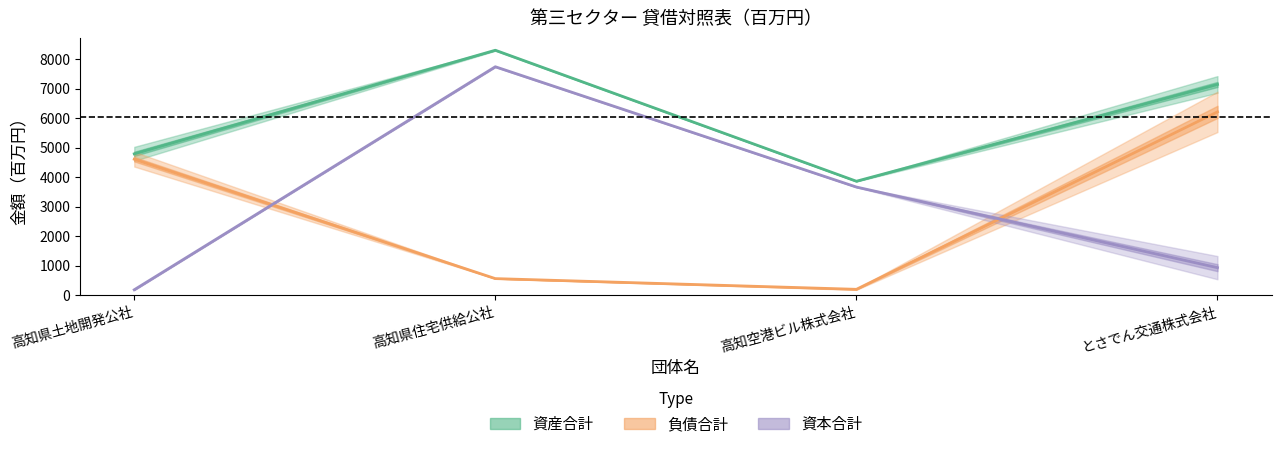

True or false: 資産合計_令和2年度 and 資本合計_令和2年度 intersect in this chart.

False